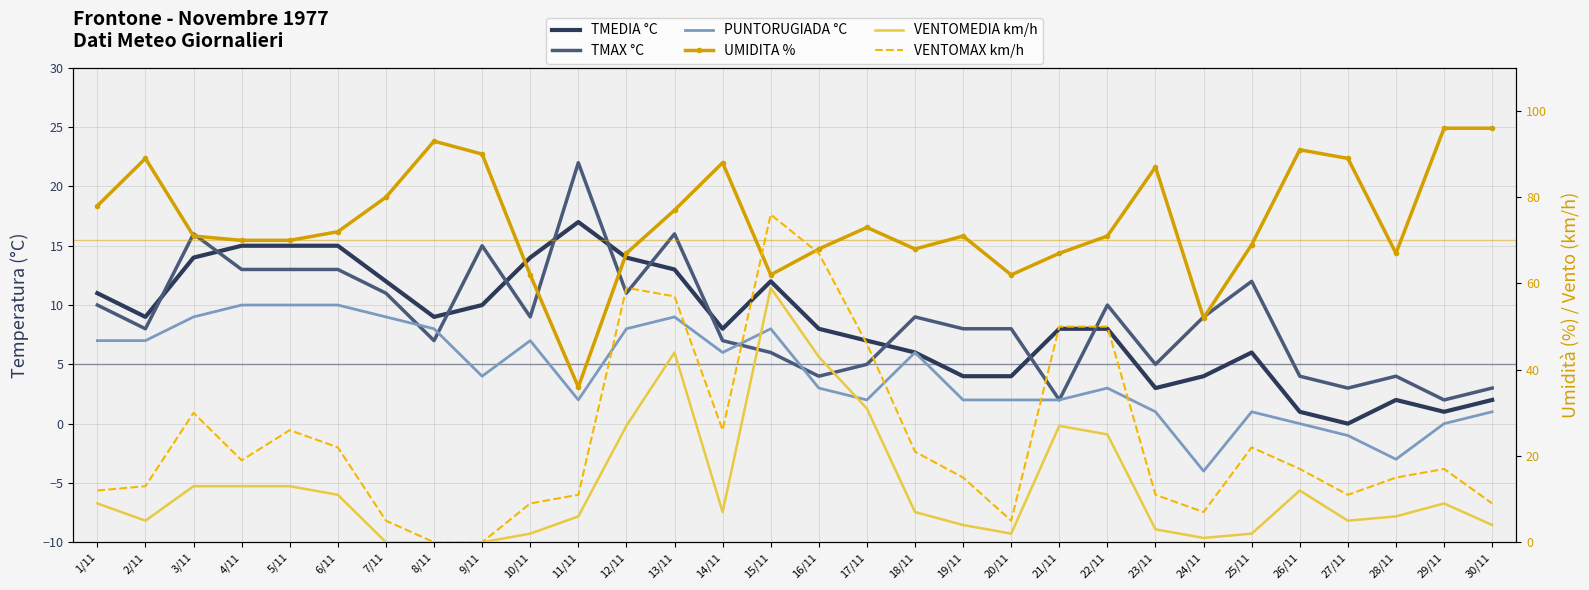

What value does the TMAX °C series have at 9/11?

15